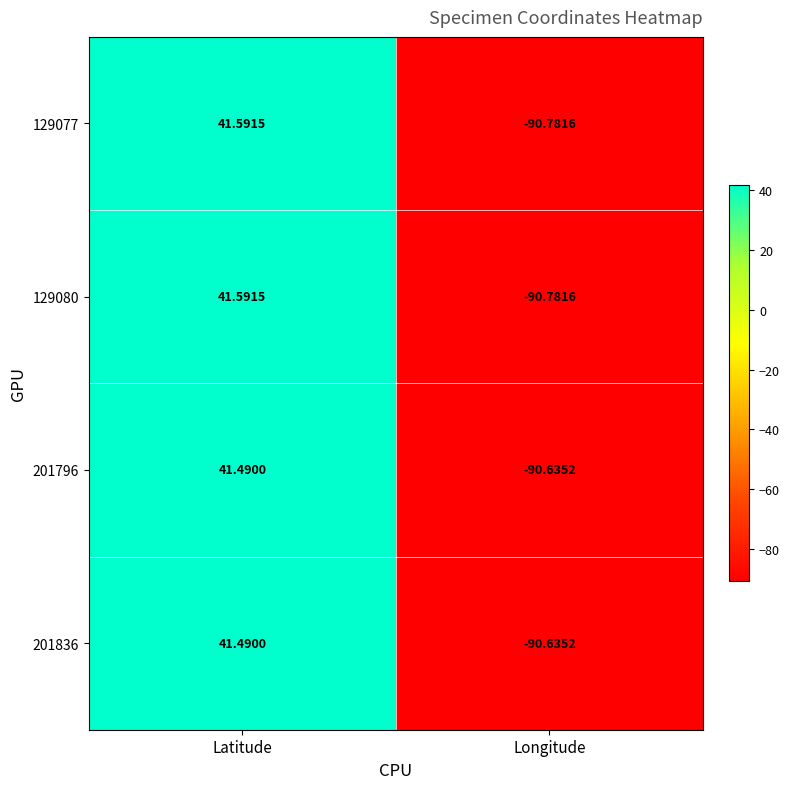

Rank the categories by 129077 value from lowest to highest.

Longitude, Latitude